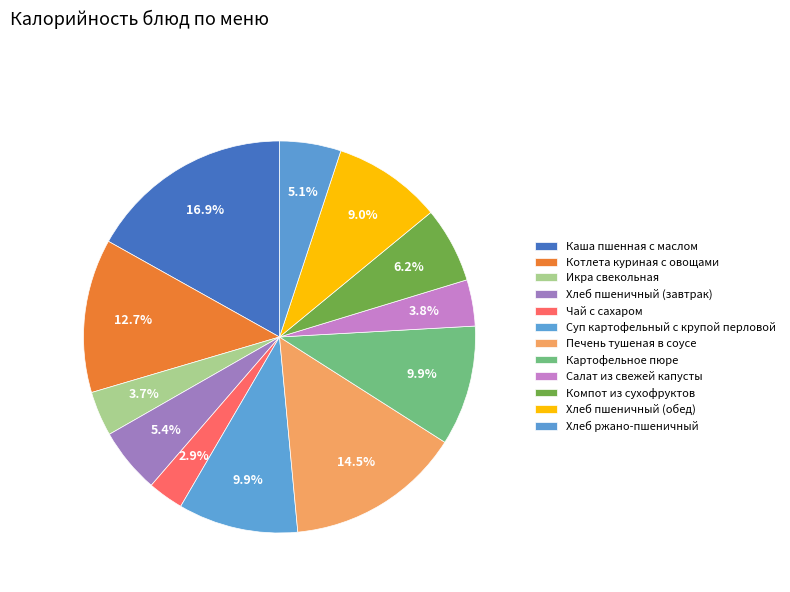

Combined, do Печень тушеная в соусе and Хлеб пшеничный (обед) account for over 50%?

No